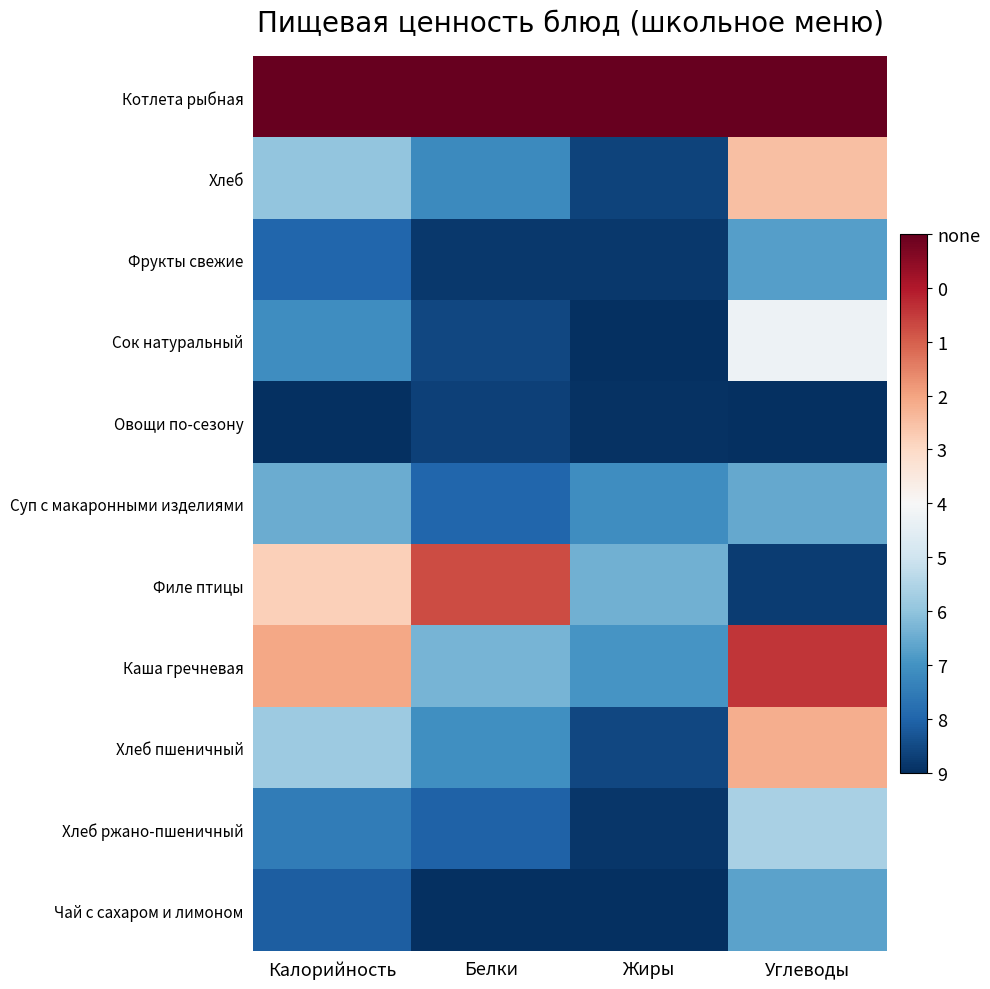

What is the spread (max minus min) of values at Жиры?

1.0